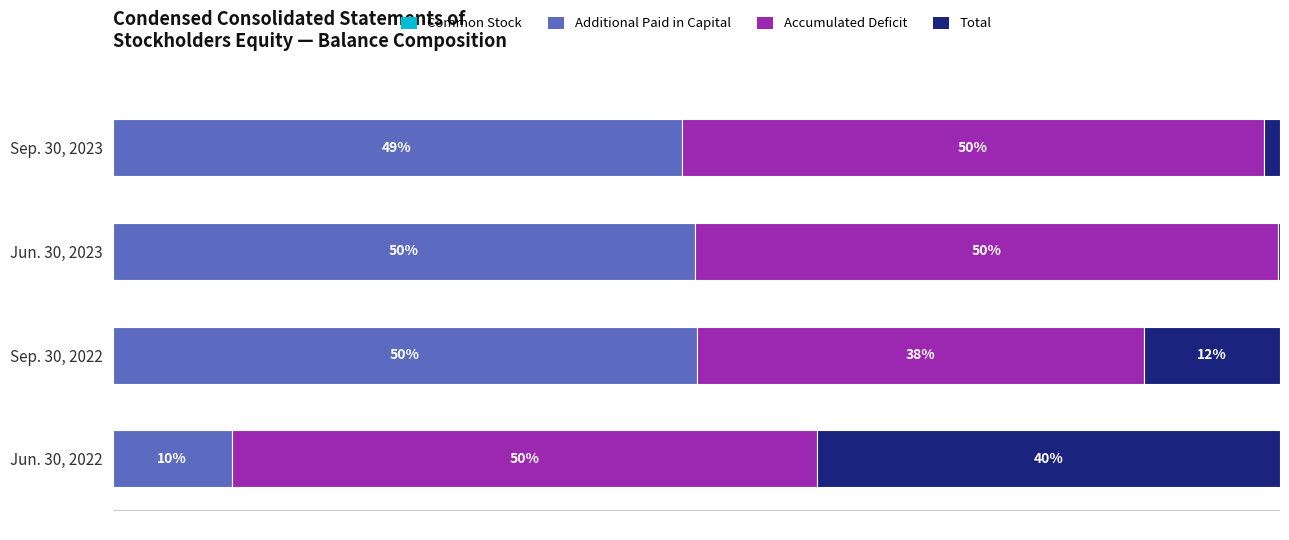

Rank the categories by Accumulated Deficit value from lowest to highest.

1, 2, 3, 0